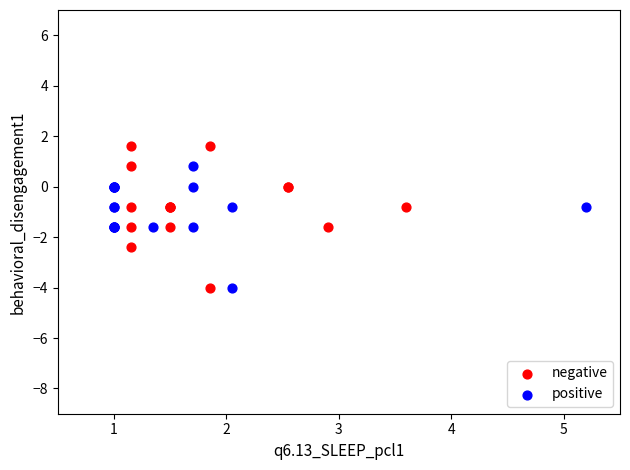

Which series contains the highest Y value?

negative